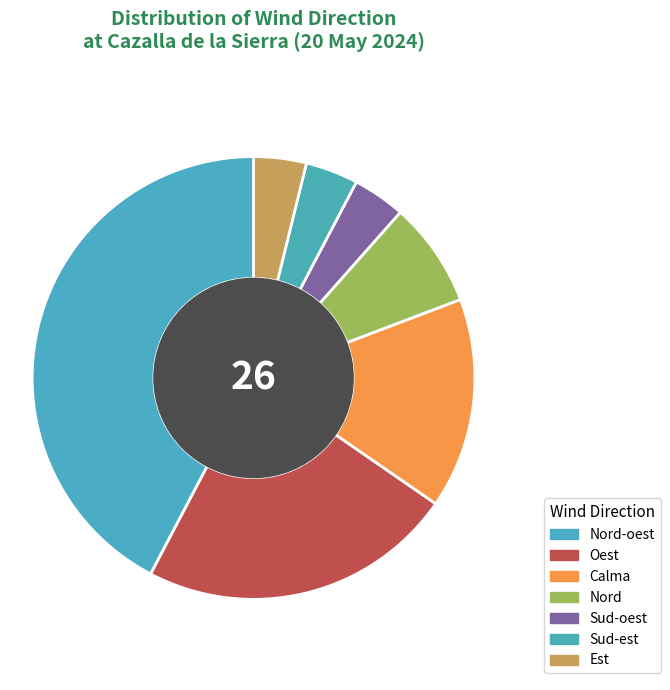

How many slices are in this pie chart?

7